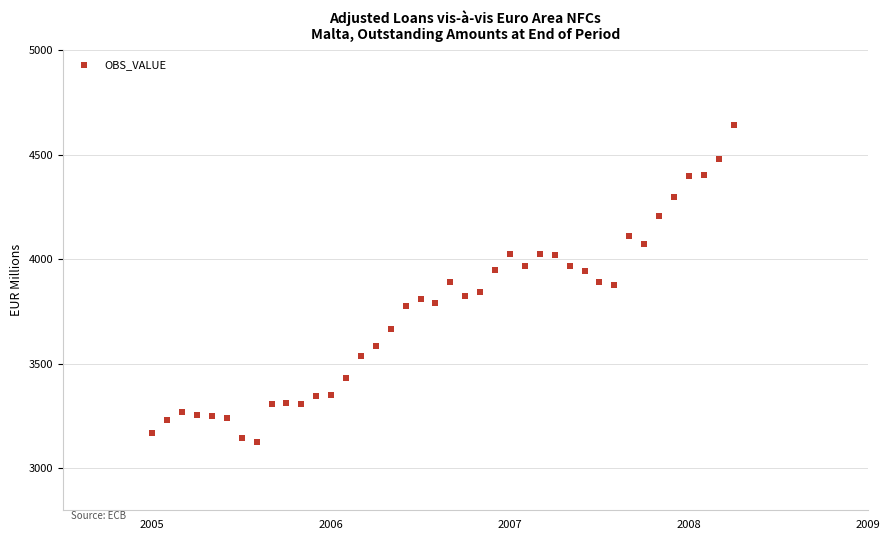

What is the range of Y values (max minus min)?

1515.8